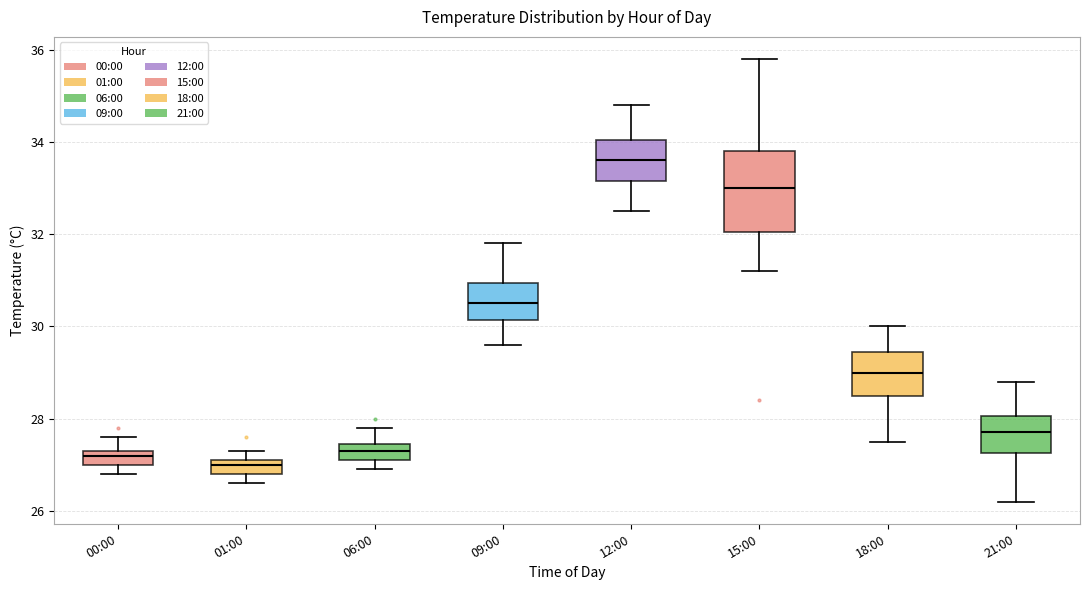

Reading left to right, read every box against the y-axis: the position of its median line, the range the box covers, and the ends of its whiskers. The values are not printed on the chart, so give them approximately, as read against the axis.

00:00: median 27.2, box 27.0 to 27.4, whiskers 26.8 to 27.6
01:00: median 27.0, box 26.8 to 27.2, whiskers 26.6 to 27.4
06:00: median 27.4 (inside the box), box 27.2 to 27.4, whiskers 27.0 to 27.8
09:00: median 30.6, box 30.2 to 31.0, whiskers 29.6 to 31.8
12:00: median 33.6, box 33.2 to 34.0, whiskers 32.6 to 34.8
15:00: median 33.0, box 32.0 to 33.8, whiskers 31.2 to 35.8
18:00: median 29.0, box 28.6 to 29.4, whiskers 27.6 to 30.0
21:00: median 27.8, box 27.2 to 28.0, whiskers 26.2 to 28.8